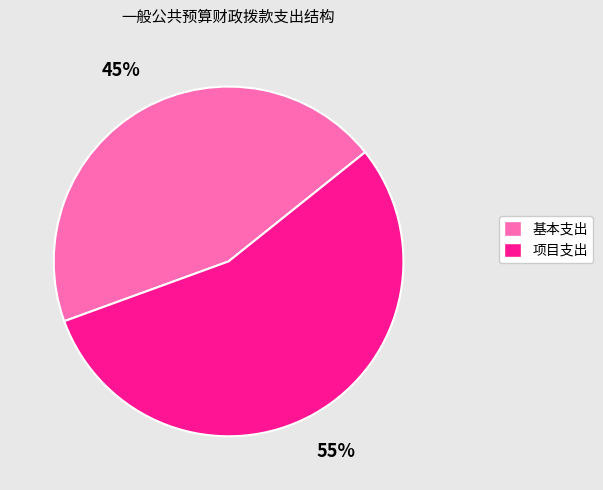

Is it true that 项目支出 is 55% of the pie?

True